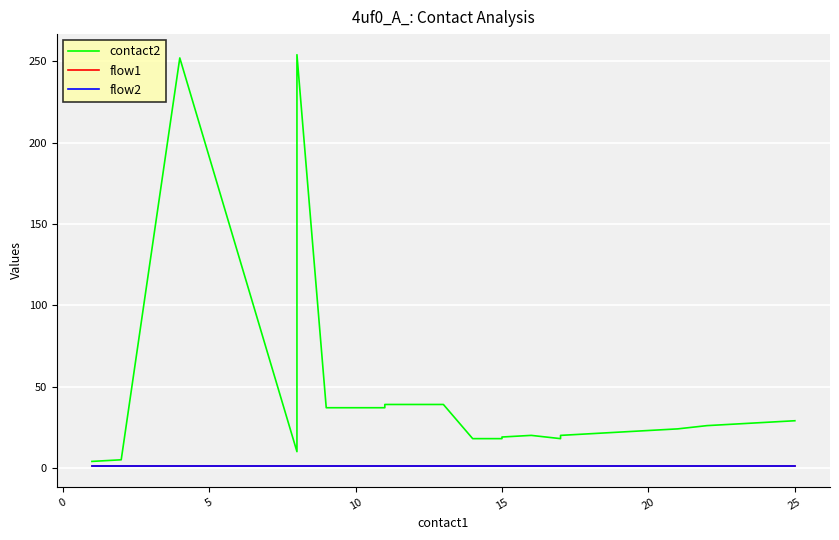

Which series has the largest total across all categories?

contact2